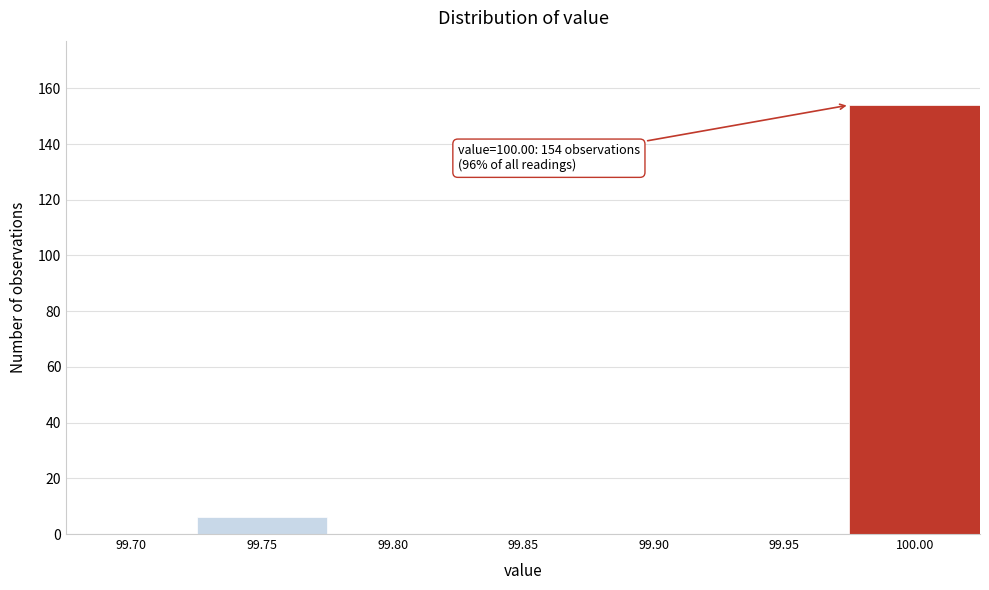

Reading left to right, transcribe all the data shown in this chart.

99.70=0	99.75=6	99.80=0	99.85=0	99.90=0	99.95=0	100.00=154